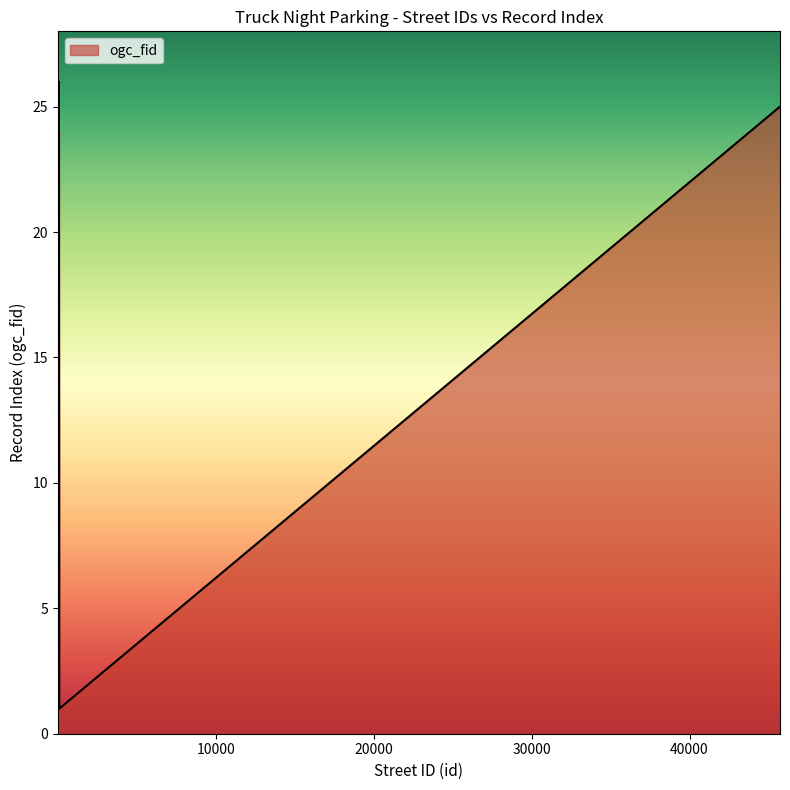

What is the greatest value displayed?

26